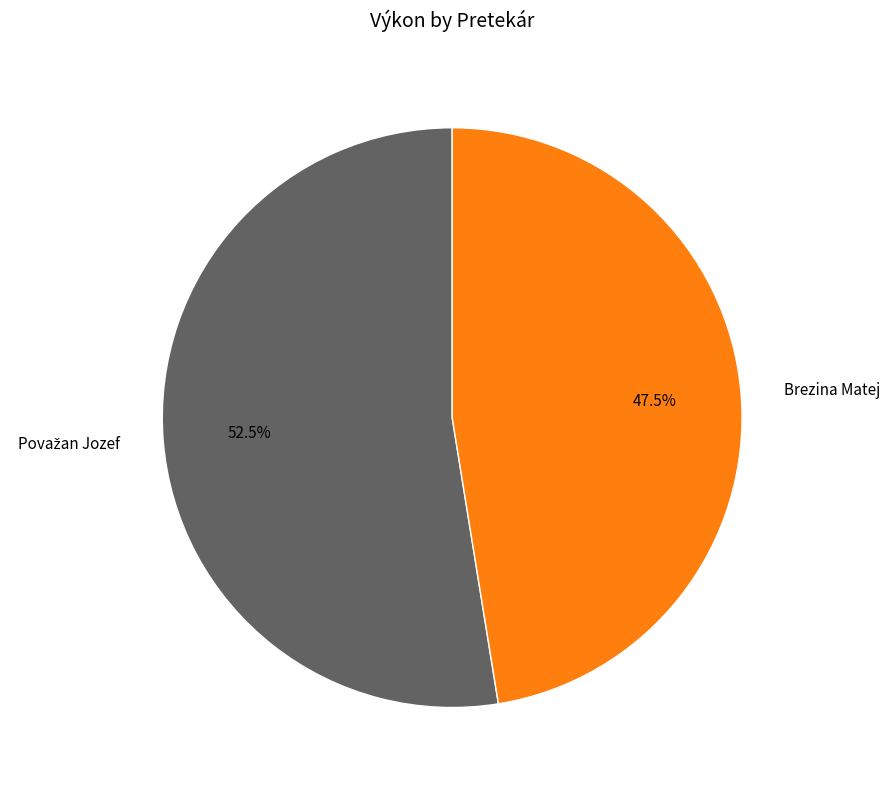

Does Brezina Matej account for over 50% of the chart?

No